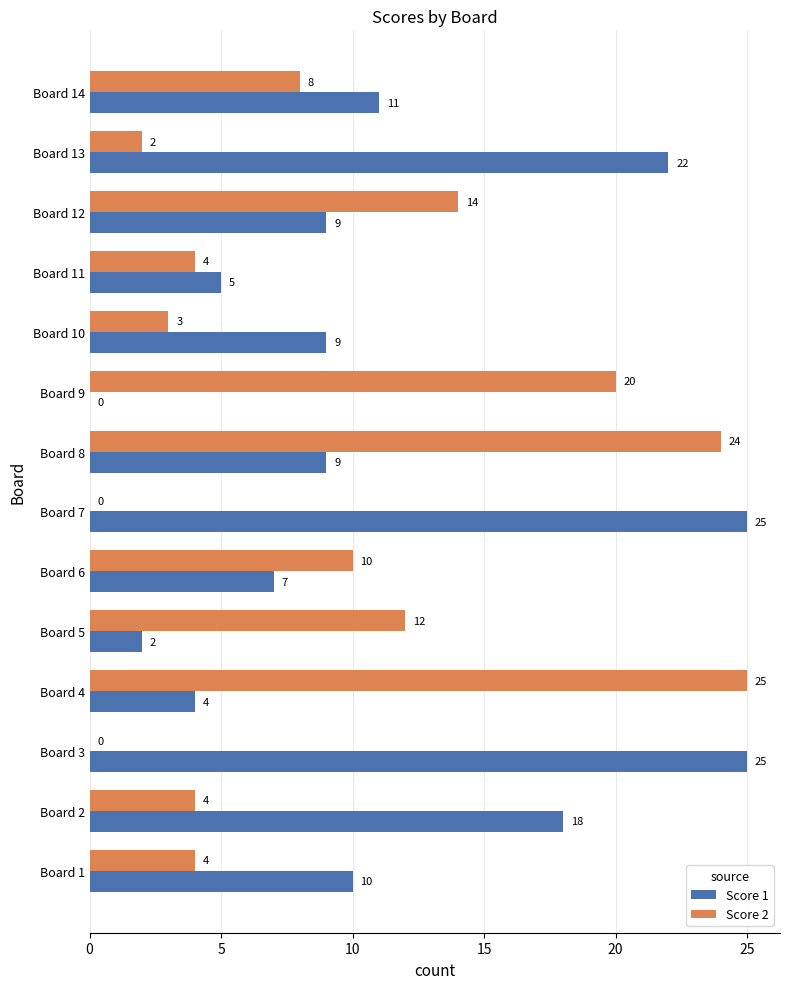

What is the greatest value displayed?

25